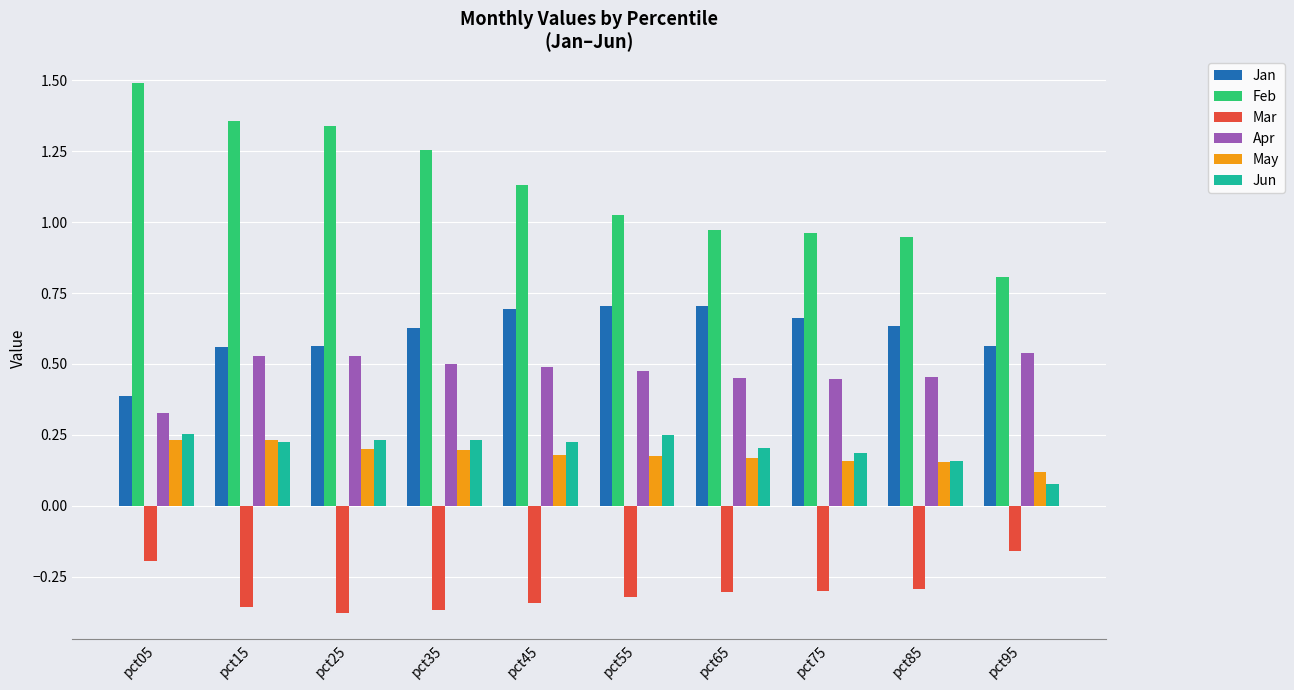

What is the sum of all Mar values?

-3.0